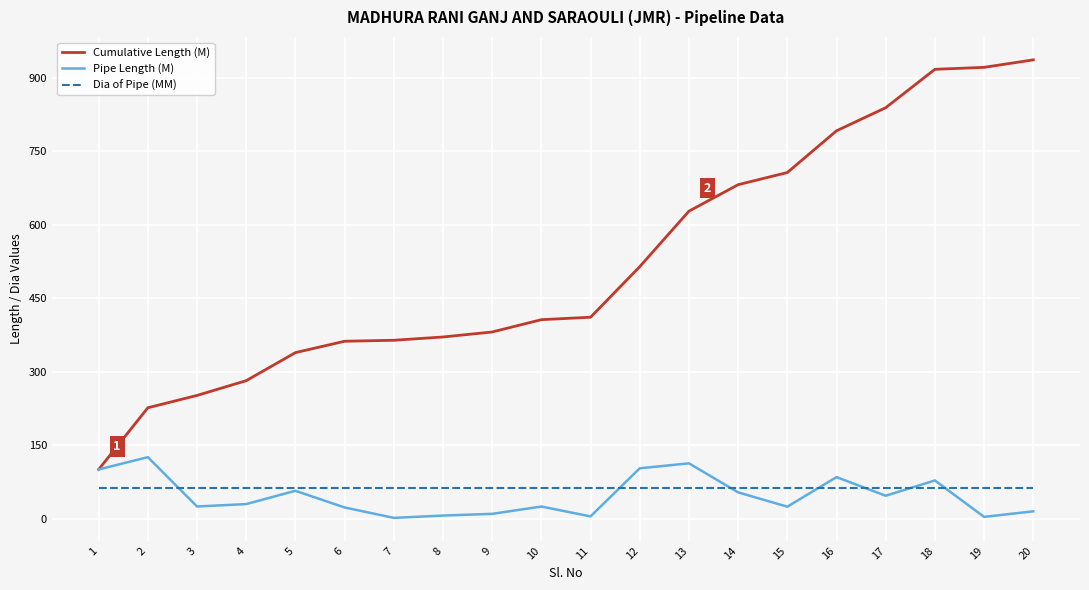

Is the value of Pipe Length (M) at 6 greater than the value of Dia of Pipe (MM) at 16?

No